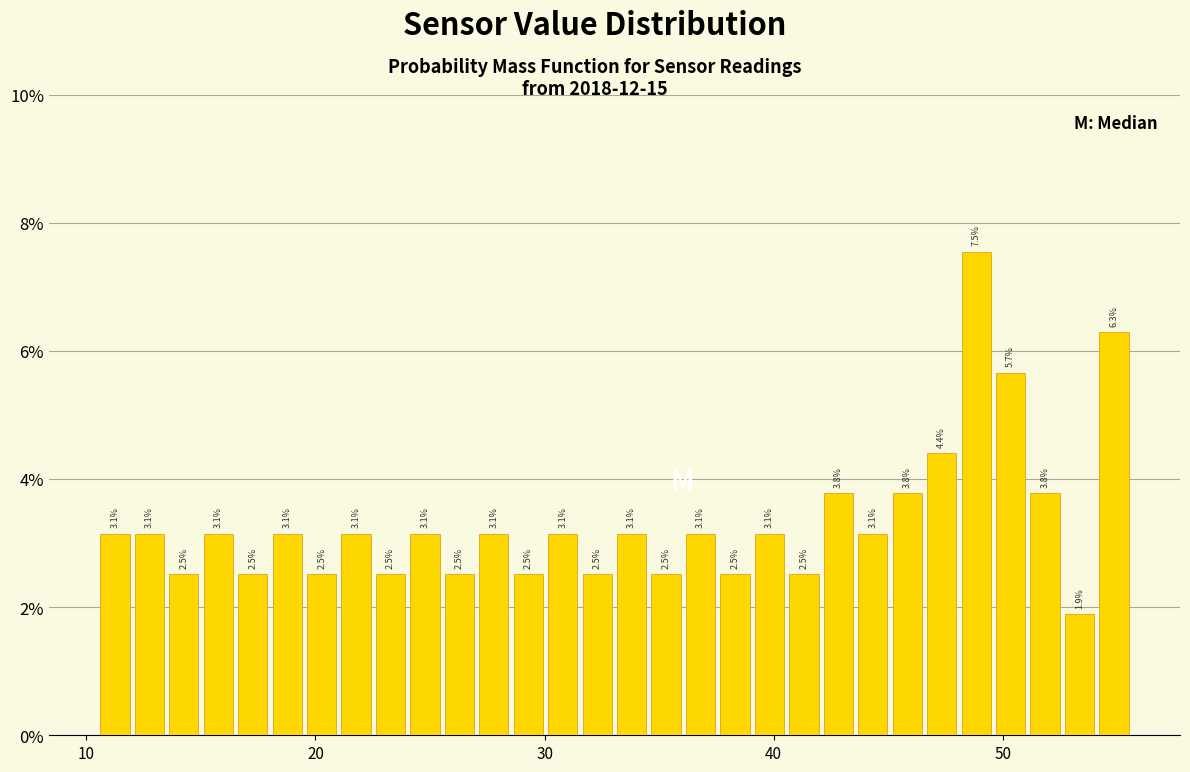

Read against the x-axis, roughly where is the centre of the tallest bar?

49